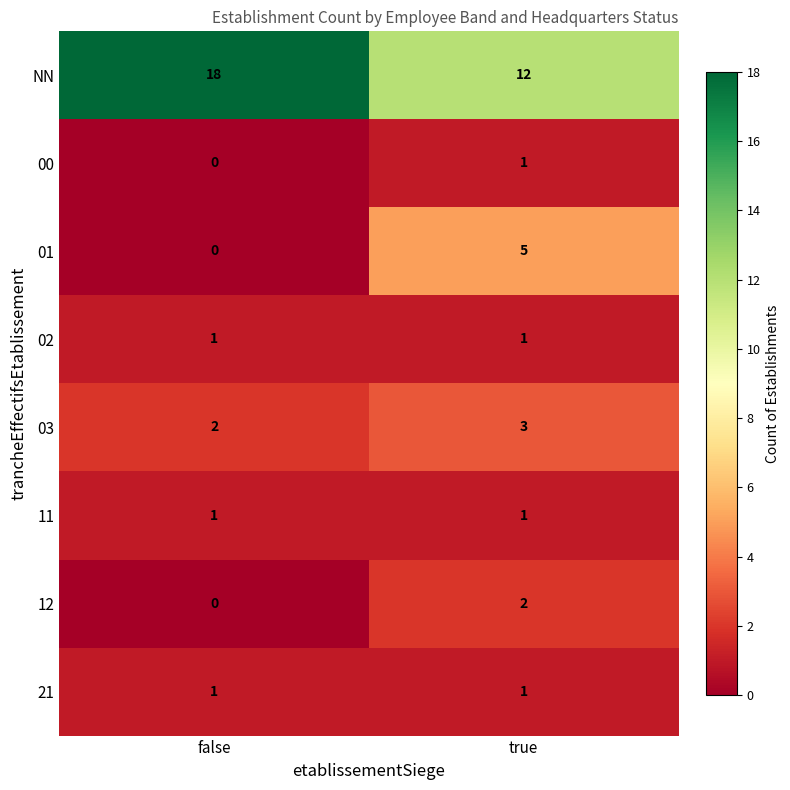

Which series changed the most between false and true?

NN